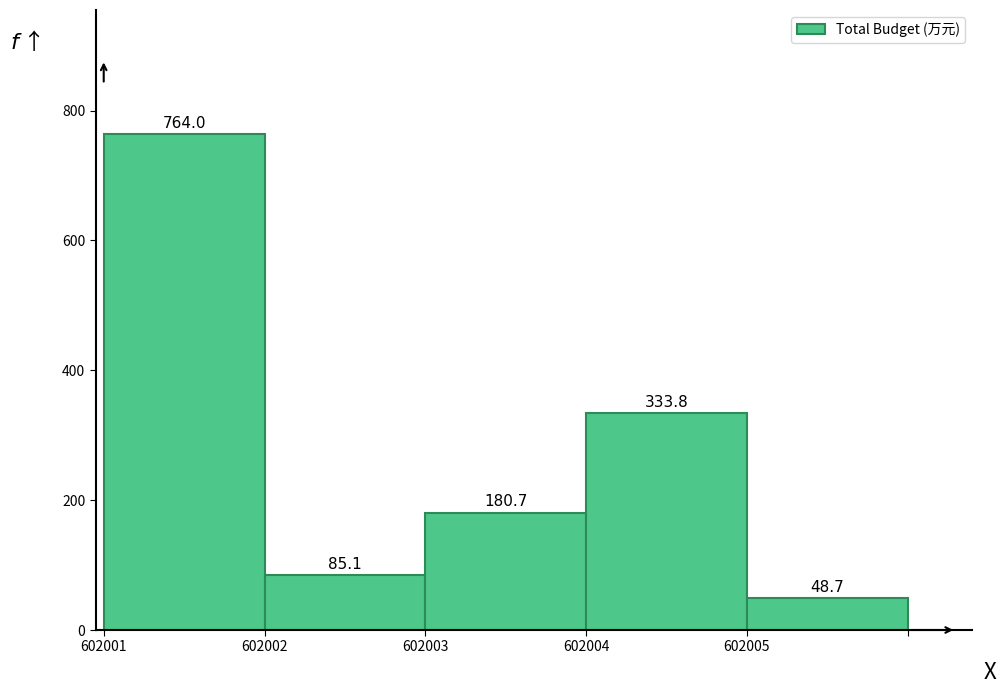

Reading left to right, transcribe all the data shown in this chart.

764.0	85.1	180.7	333.8	48.7